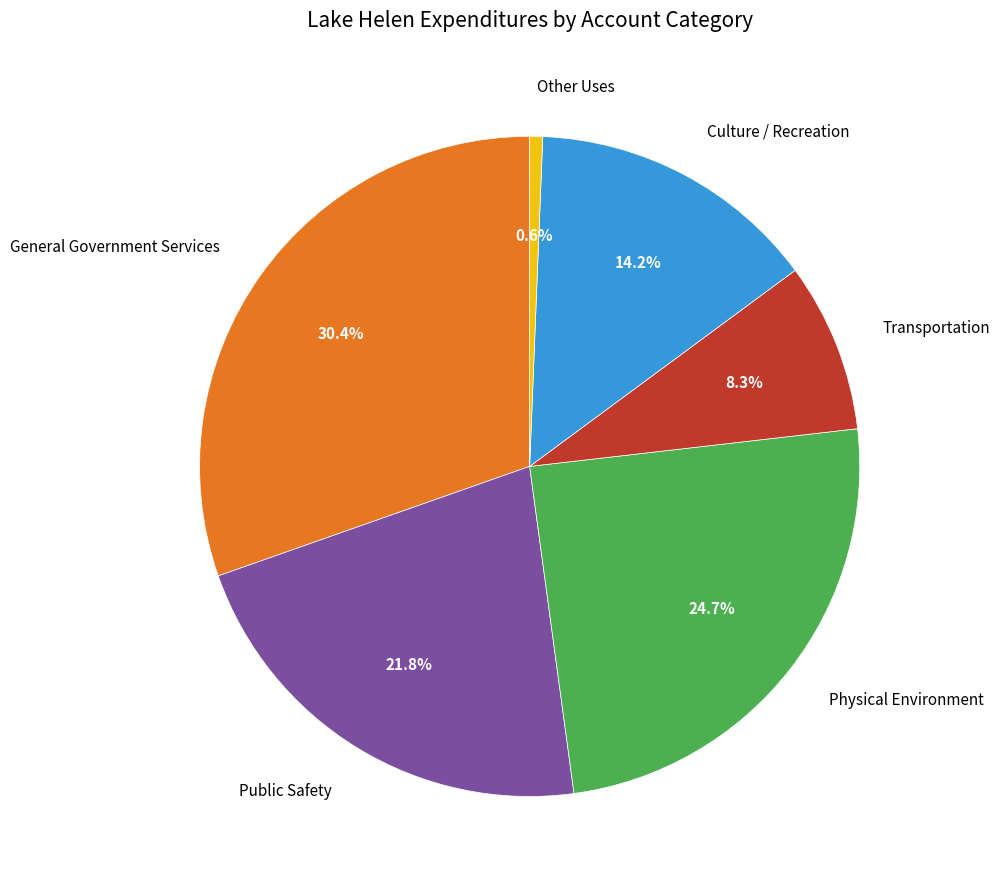

How many segments does this pie chart have?

6